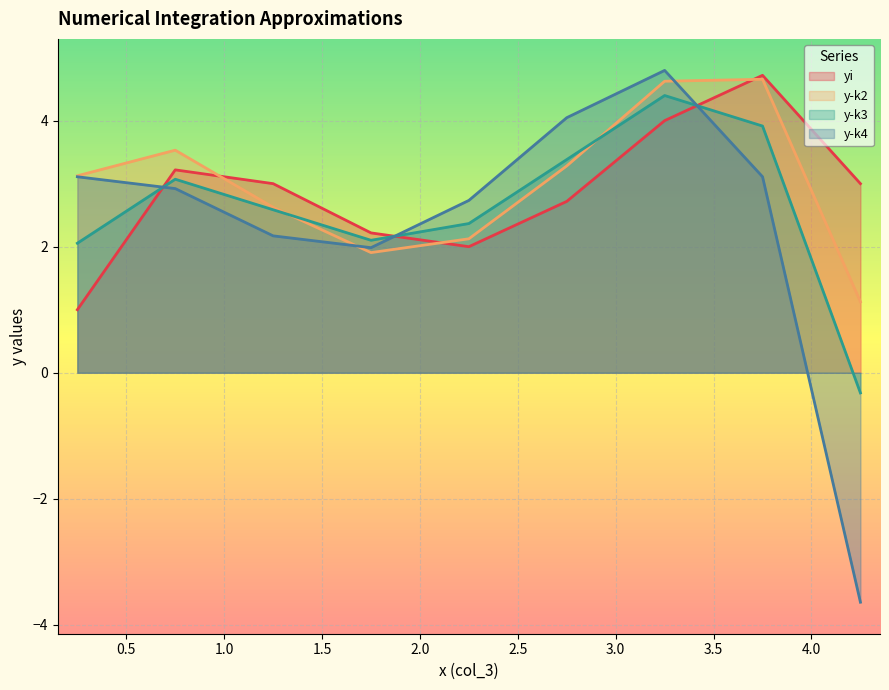

What is the difference between the second highest and minimum values in the y-k2 series?

3.5